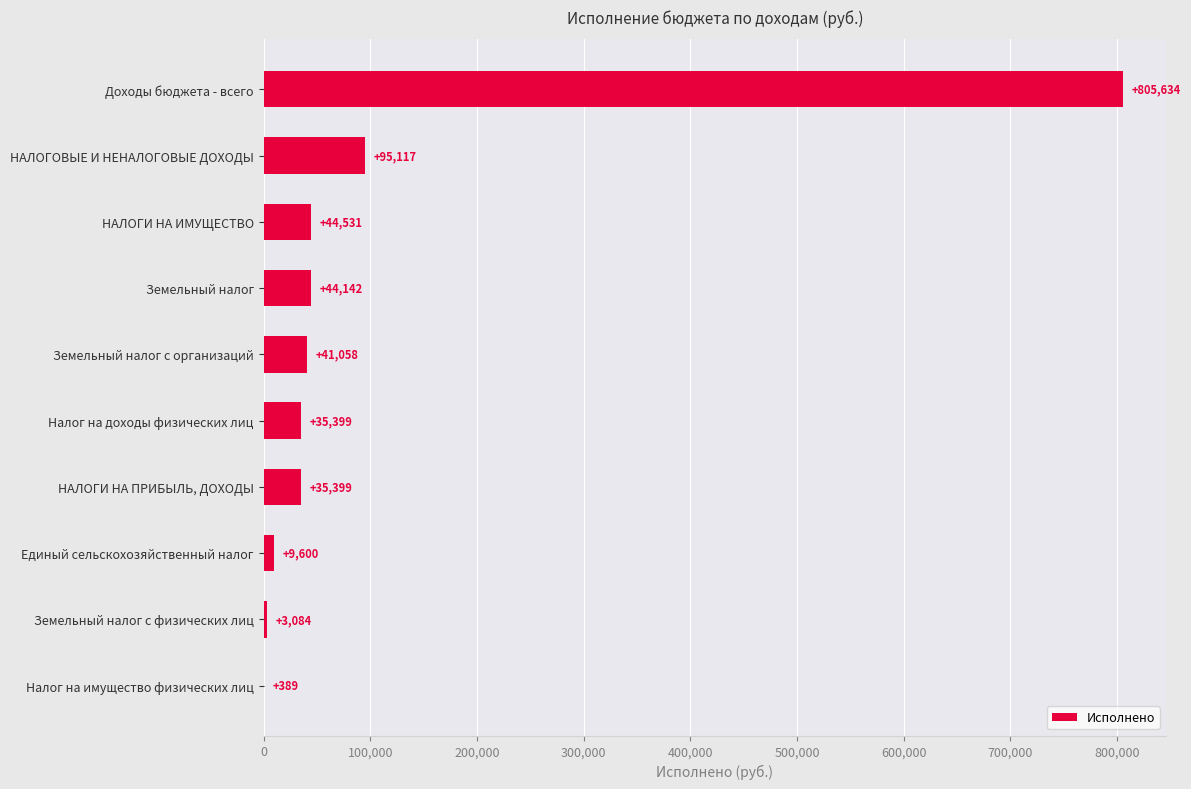

Which category has the highest value across all series?

Доходы бюджета - всего